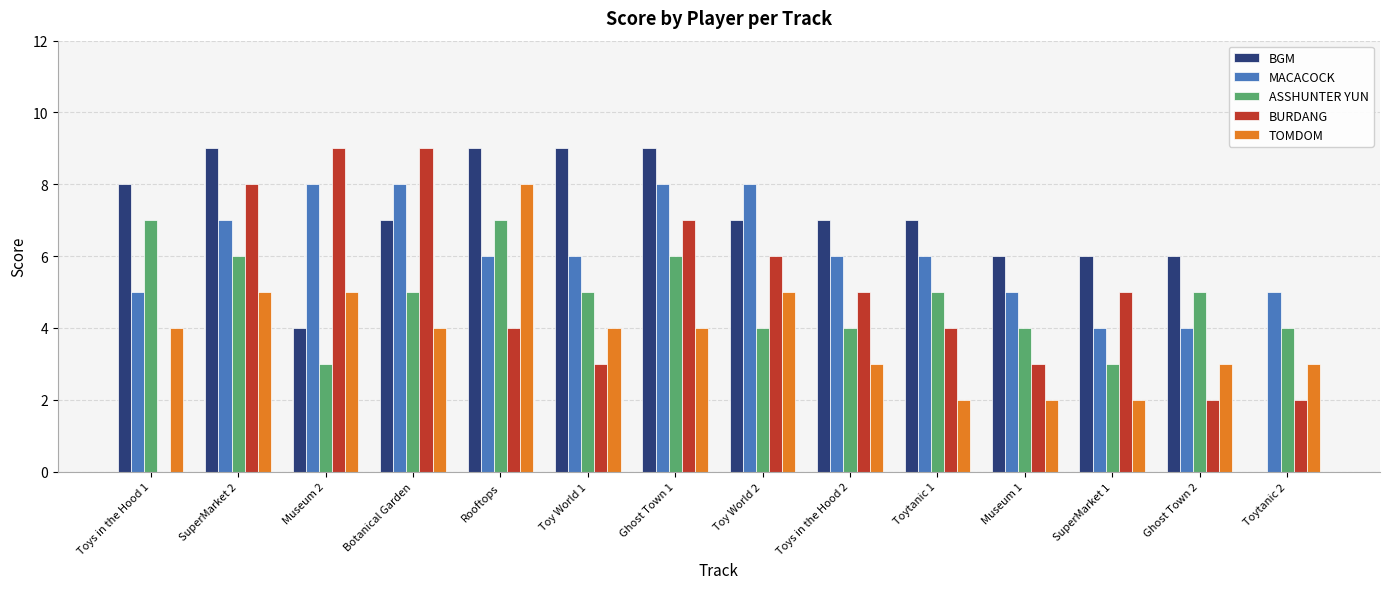

The TOMDOM series shows 3 at SuperMarket 1. True or false?

False